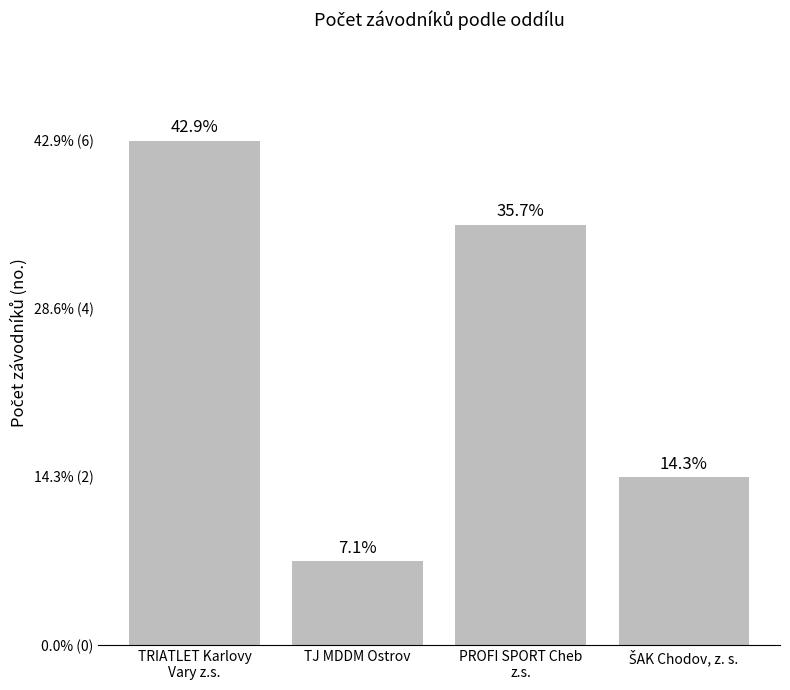

Are the bars horizontal?

No